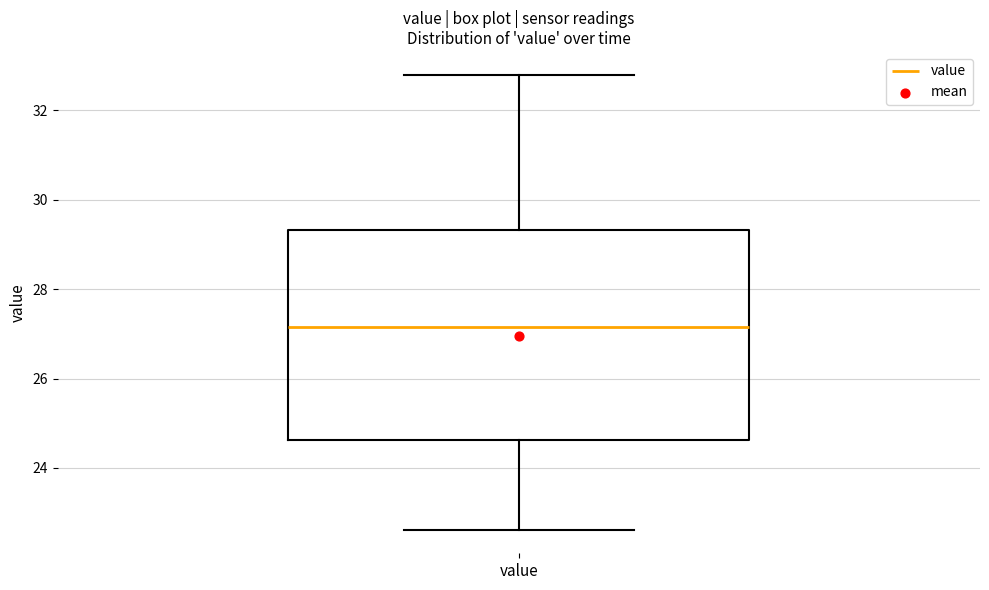

Where is the upper edge of the box for value on the y-axis? The values are not printed on the chart, so give them approximately, as read against the axis.

29.4